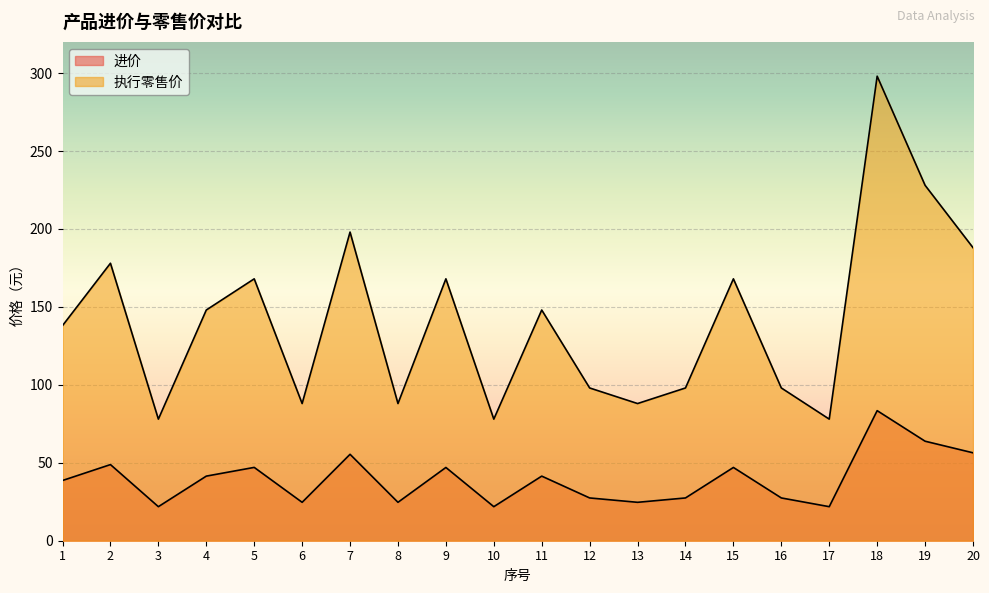

What value does the 执行零售价 series have at 20?

188.0